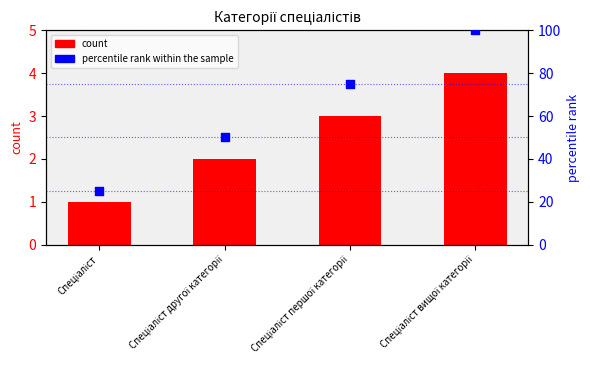

Is the value of percentile rank within the sample at Спеціаліст вищої категорії greater than the value of count at Спеціаліст?

Yes